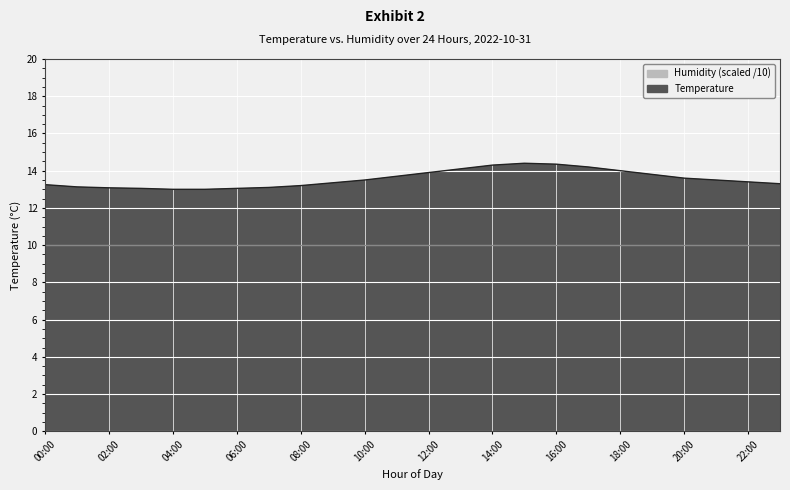

What is the difference between the values at 16:00 and 19:00?

0.5